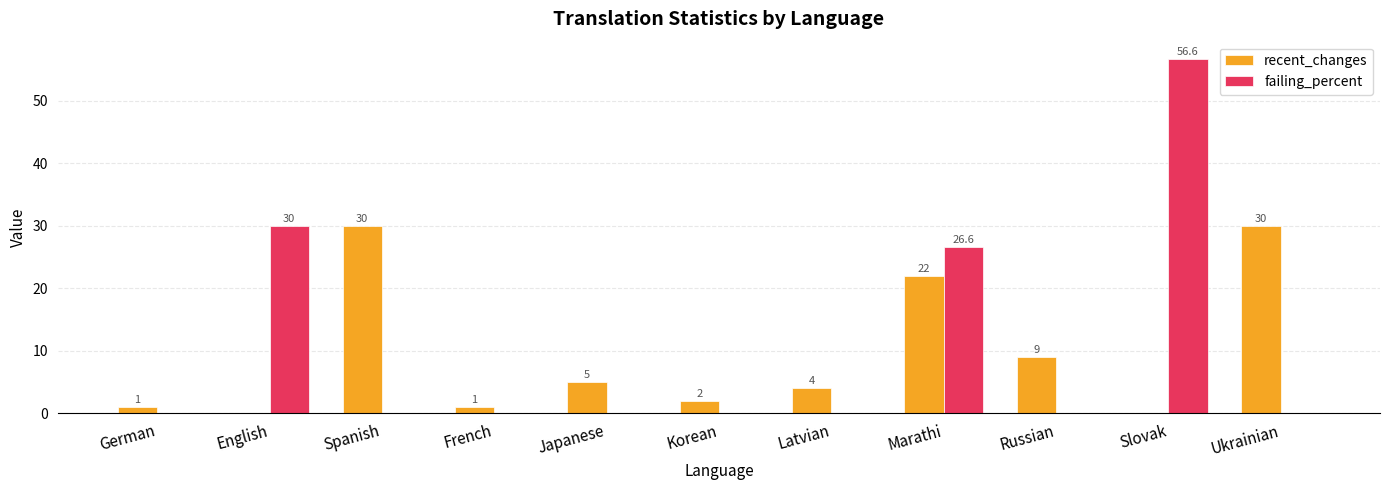

True or false: recent_changes has a value of 7.0 at Latvian.

False